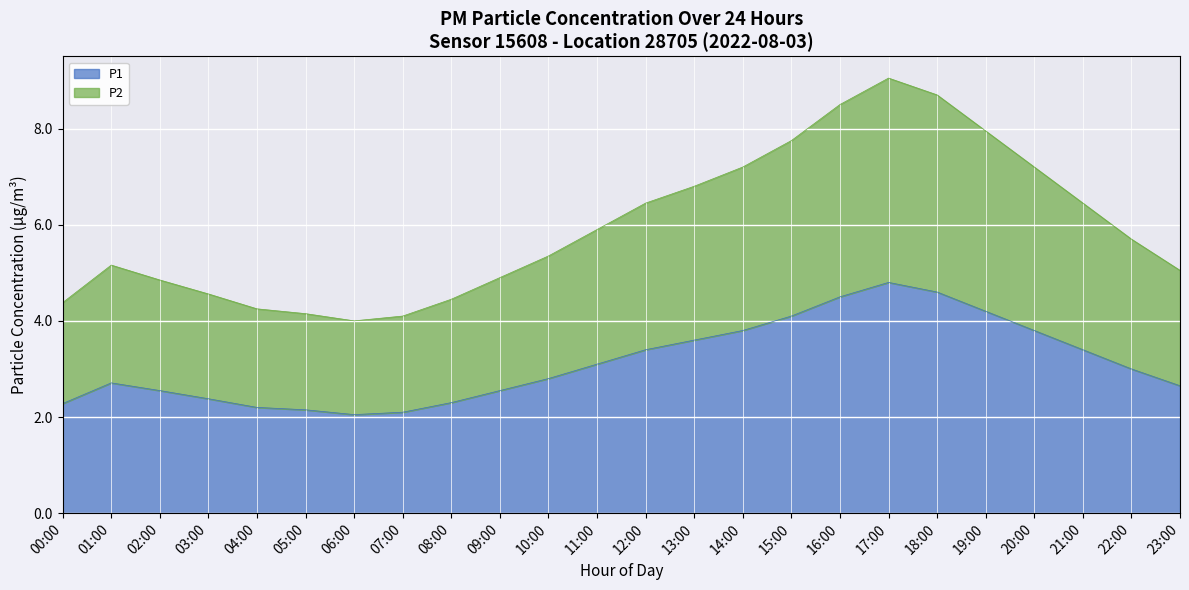

What is the total value across all series at 17:00?

9.1